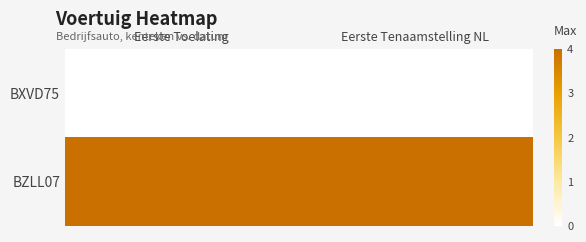

Rank the series at Eerste Tenaamstelling NL from highest to lowest value.

BZLL07, BXVD75